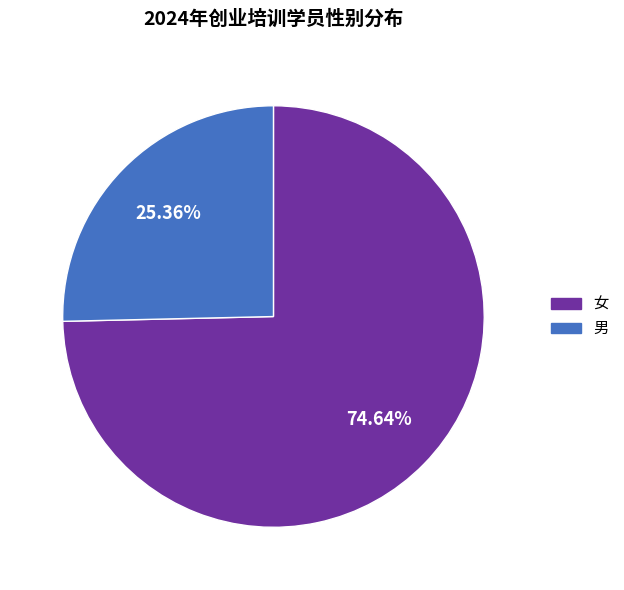

Is the sum of 男 and 女 greater than half?

Yes